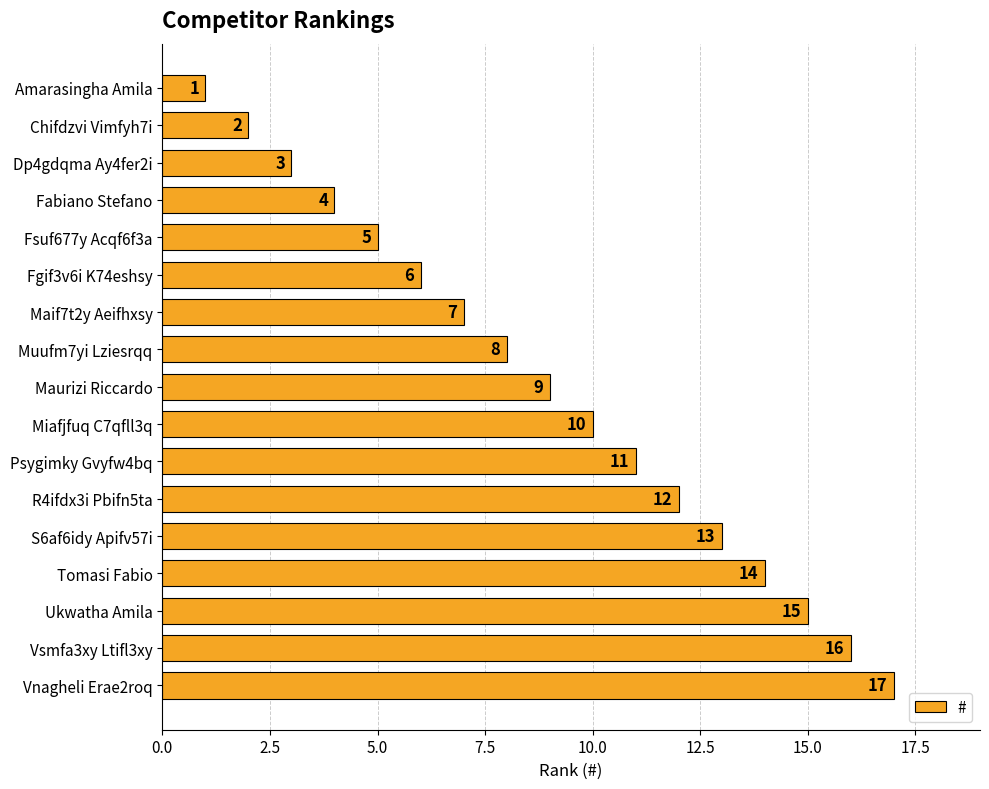

What is the label of the 17th bar from the top?

Vnagheli Erae2roq